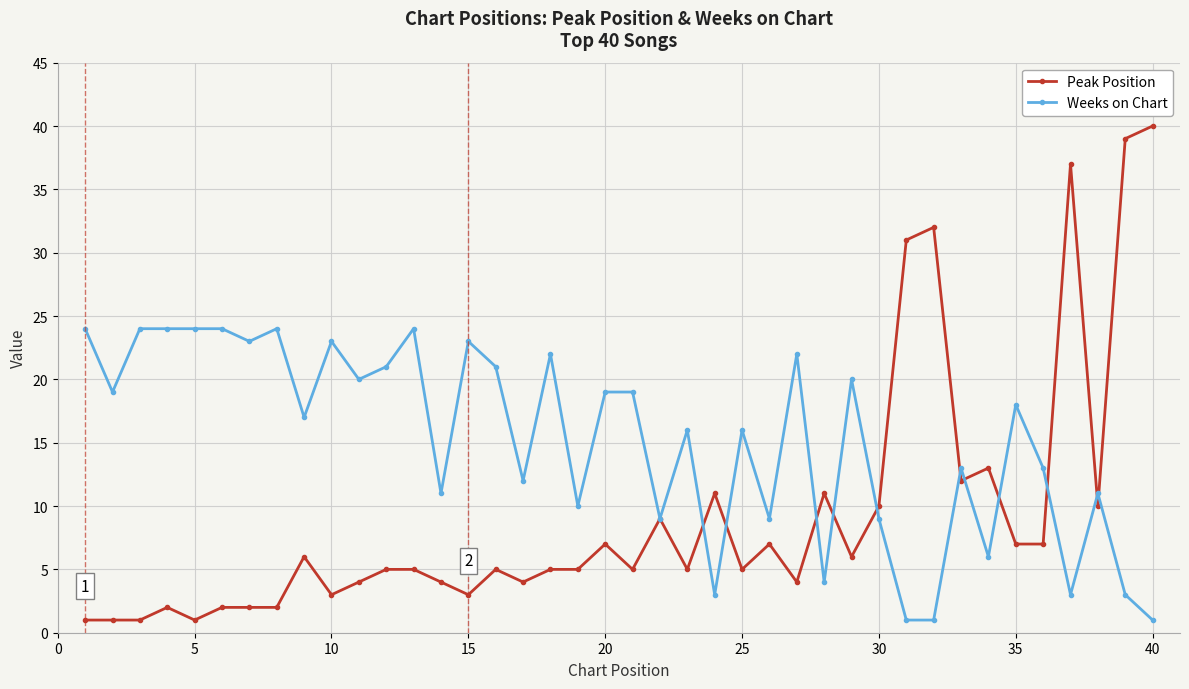

Which series has the largest range (max minus min)?

Peak Position